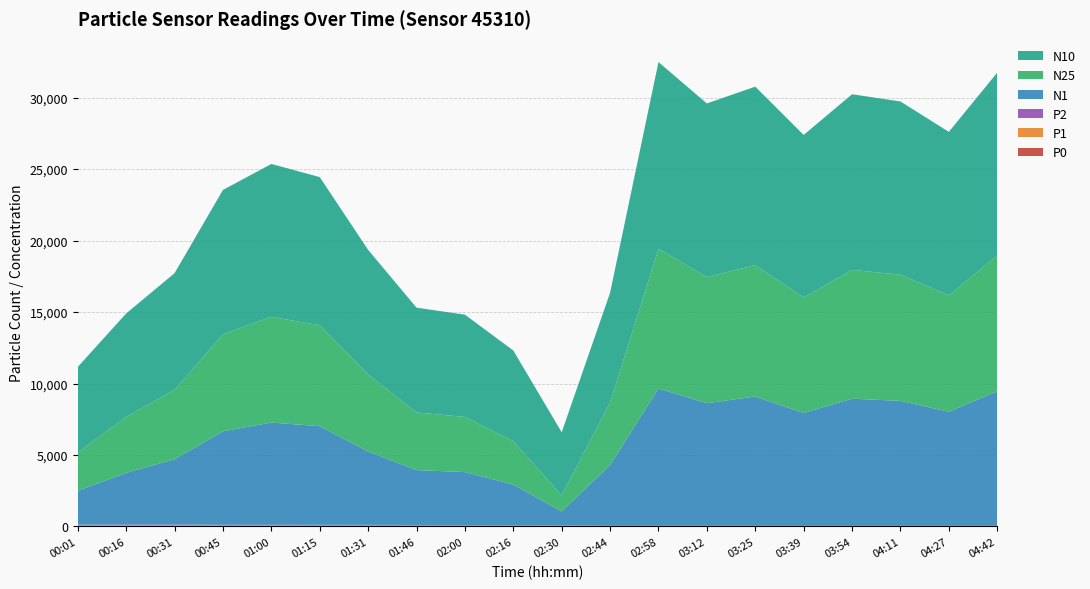

Reading left to right, list all the values displayed in this chart.

P0: 00:01=40.1	00:16=41.6	00:31=42.8	00:45=37.0	01:00=37.8	01:15=37.3	01:31=35.3	01:46=33.6	02:00=33.4	02:16=32.3	02:30=30.0	02:44=17.4	02:58=16.6	03:12=16.0	03:25=16.2	03:39=15.5	03:54=16.1	04:11=16.0	04:27=15.5	04:42=16.4
P1: 00:01=46.2	00:16=47.6	00:31=48.4	00:45=42.0	01:00=42.5	01:15=40.5	01:31=40.5	01:46=37.4	02:00=36.3	02:16=36.4	02:30=33.0	02:44=17.0	02:58=16.6	03:12=17.1	03:25=15.9	03:39=15.7	03:54=15.3	04:11=14.9	04:27=15.4	04:42=15.6
P2: 00:01=43.6	00:16=45.2	00:31=46.2	00:45=40.0	01:00=40.7	01:15=39.5	01:31=38.4	01:46=36.0	02:00=35.4	02:16=34.8	02:30=32.0	02:44=18.3	02:58=17.7	03:12=17.6	03:25=17.2	03:39=16.7	03:54=16.9	04:11=16.7	04:27=16.6	04:42=17.2
N1: 00:01=2367.0	00:16=3617.6	00:31=4566.6	00:45=6536.4	01:00=7149.0	01:15=6896.8	01:31=5132.0	01:46=3836.6	02:00=3700.7	02:16=2830.8	02:30=959.8	02:44=4248.9	02:58=9599.1	03:12=8570.8	03:25=9043.0	03:39=7886.7	03:54=8891.9	04:11=8737.0	04:27=7976.3	04:42=9403.9
N25: 00:01=2673.9	00:16=3917.2	00:31=4850.6	00:45=6787.4	01:00=7389.8	01:15=7064.5	01:31=5395.0	01:46=4031.0	02:00=3858.1	02:16=3036.5	02:30=1120.8	02:44=4378.2	02:58=9766.8	03:12=8827.0	03:25=9187.7	03:39=8074.0	03:54=9001.0	04:11=8828.1	04:27=8139.3	04:42=9502.4
N10: 00:01=5988.7	00:16=7230.3	00:31=8160.6	00:45=10093.9	01:00=10694.3	01:15=10356.8	01:31=8704.0	01:46=7329.2	02:00=7150.0	02:16=6336.9	02:30=4414.5	02:44=7666.6	02:58=13062.1	03:12=12137.6	03:25=12479.4	03:39=11373.3	03:54=12286.9	04:11=12111.0	04:27=11434.5	04:42=12786.2